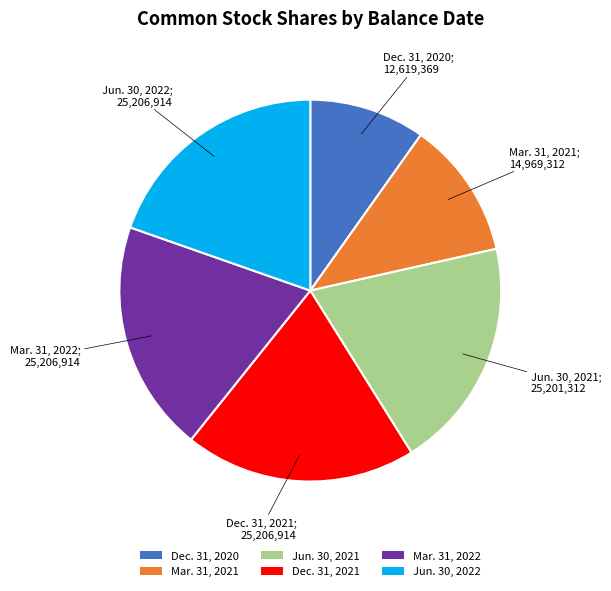

How many slices are in this pie chart?

6